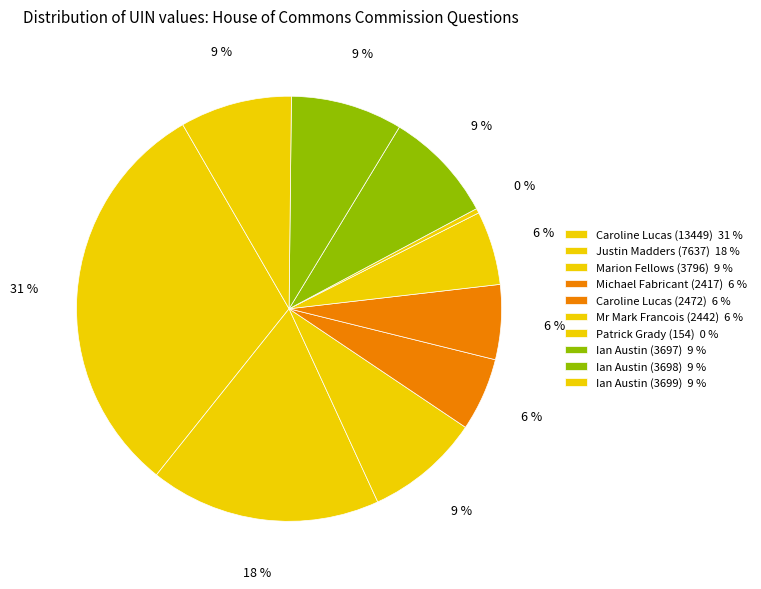

Combined, do Ian Austin (3698) and Patrick Grady (154) account for over 50%?

No